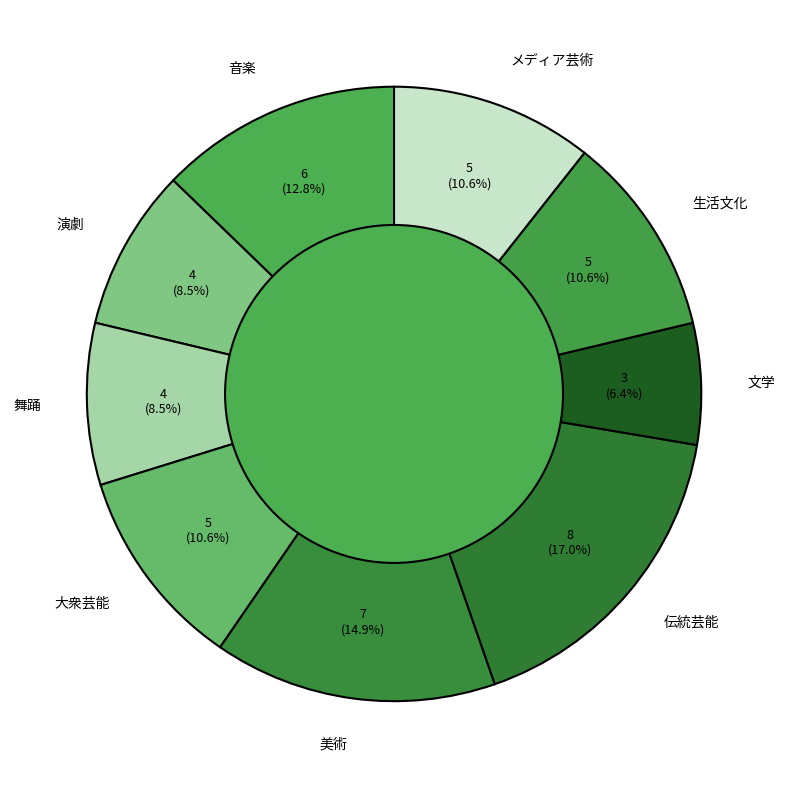

The 生活文化 slice represents 18% of the pie. True or false?

False